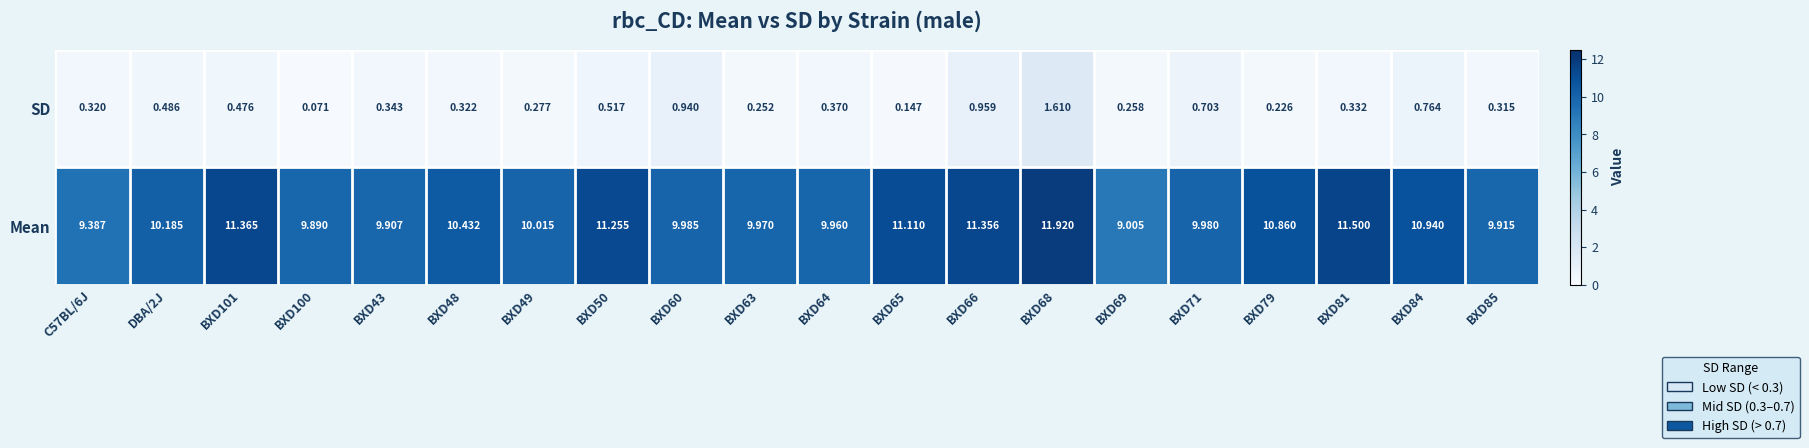

Which series has the largest total across all categories?

Mean